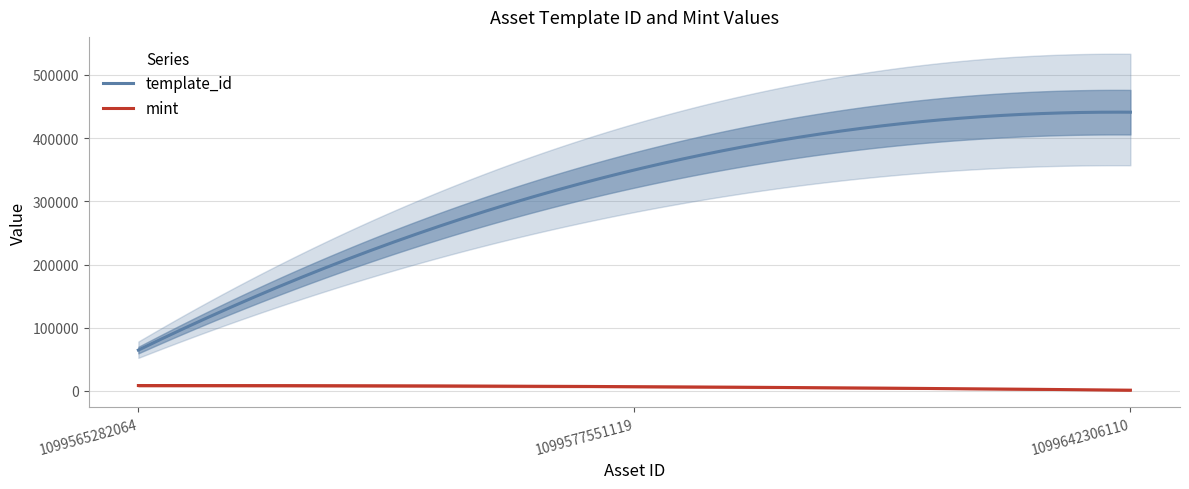

What are all the series names shown in the legend?

template_id, mint